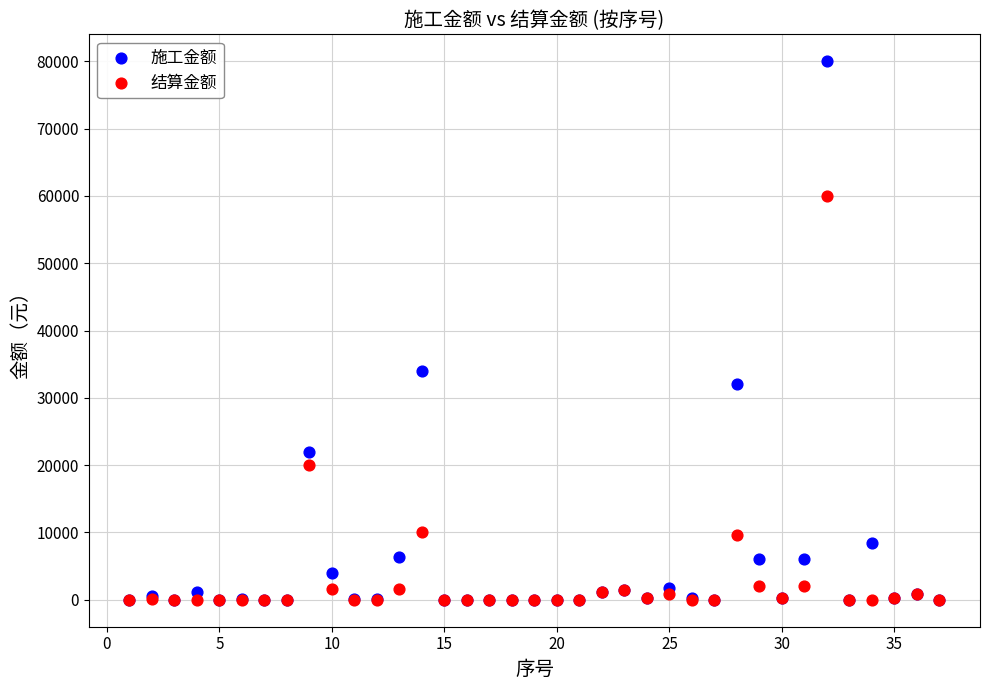

Which series contains the highest Y value?

施工金额